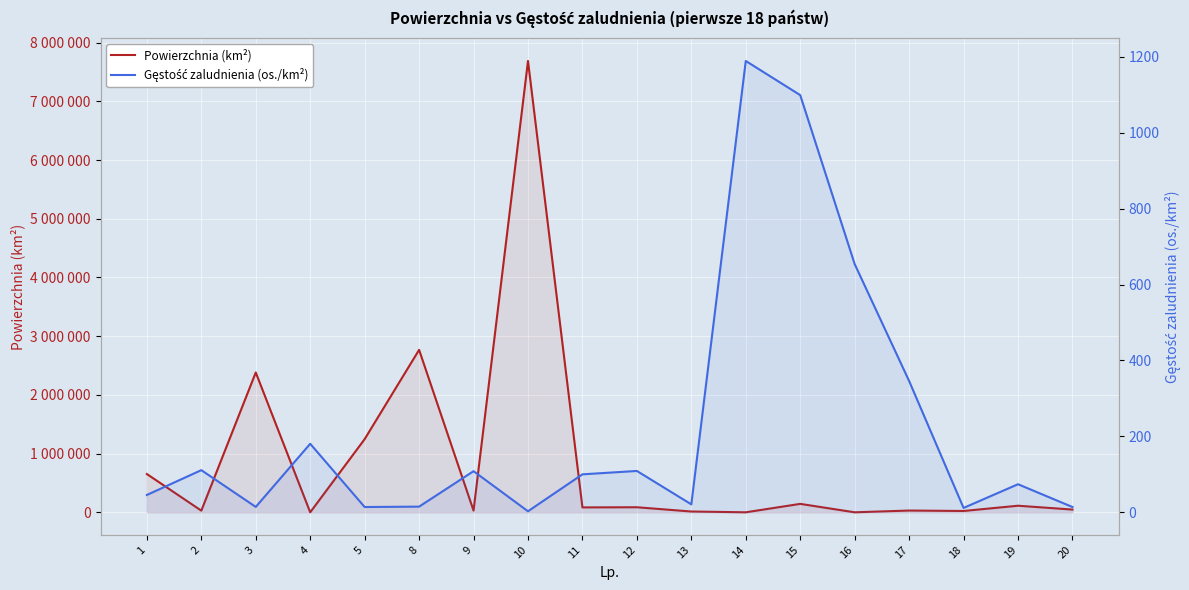

True or false: Gęstość zaludnienia (os./km²) and Powierzchnia (km²) cross at least once.

True